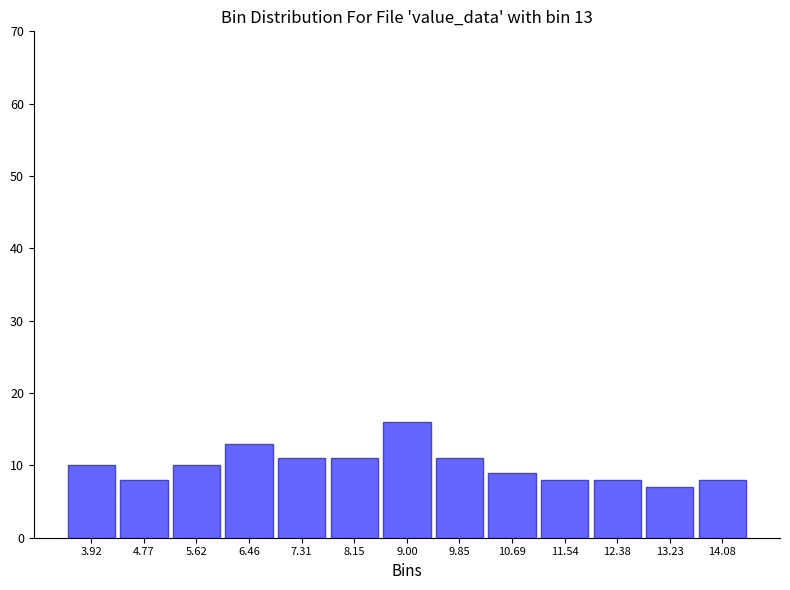

Which range on the x-axis has the tallest bar?

8.6 to 9.4